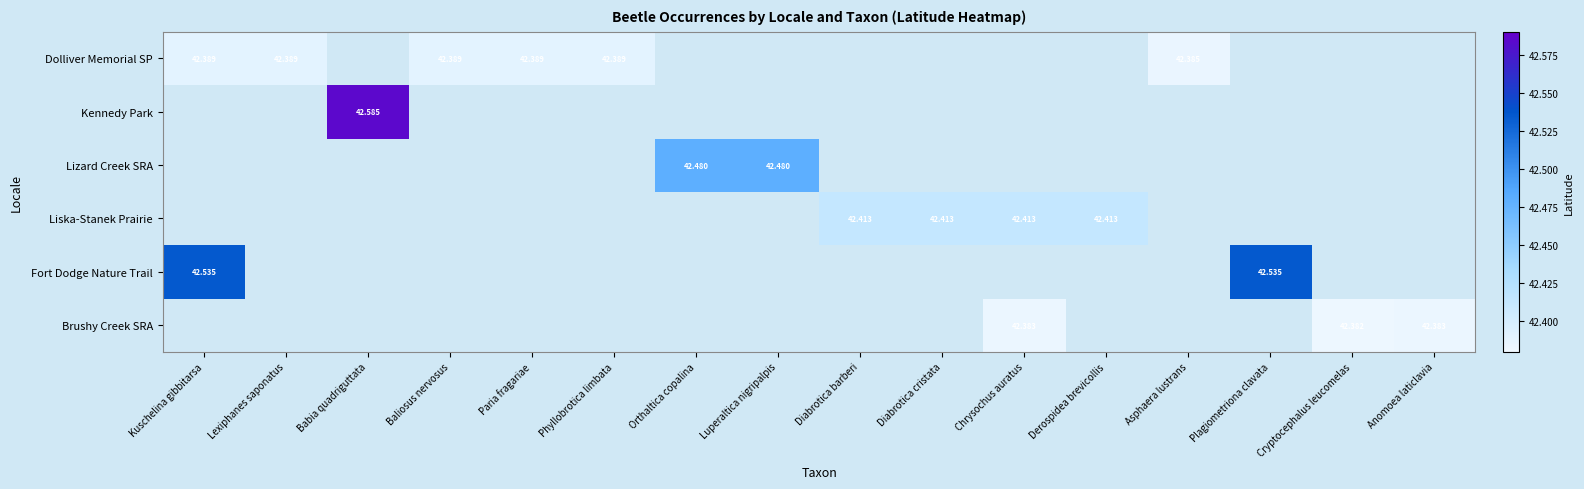

At which label is Dolliver Memorial SP closest to 42?

Asphaera lustrans